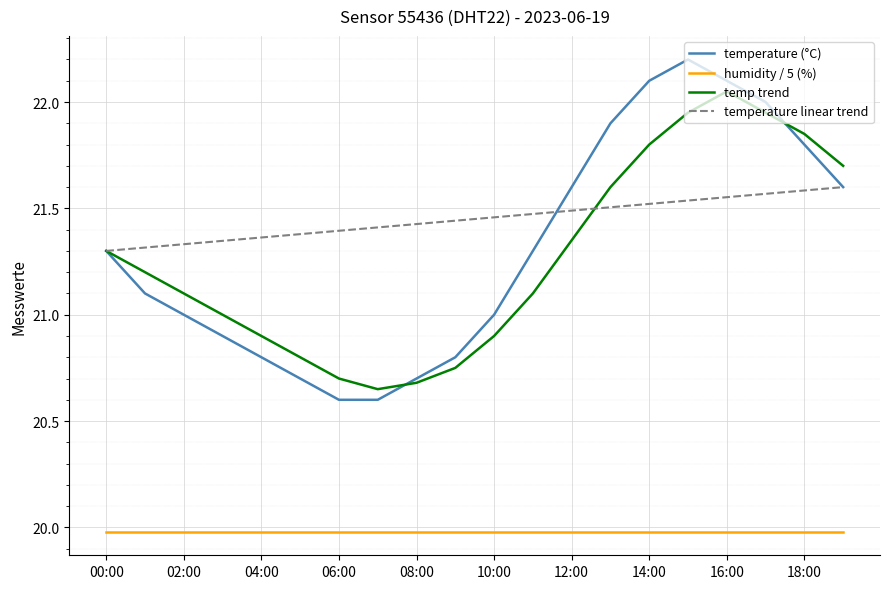

Which series ends up on top after the final intersection of temperature (°C) and temp trend?

temp trend